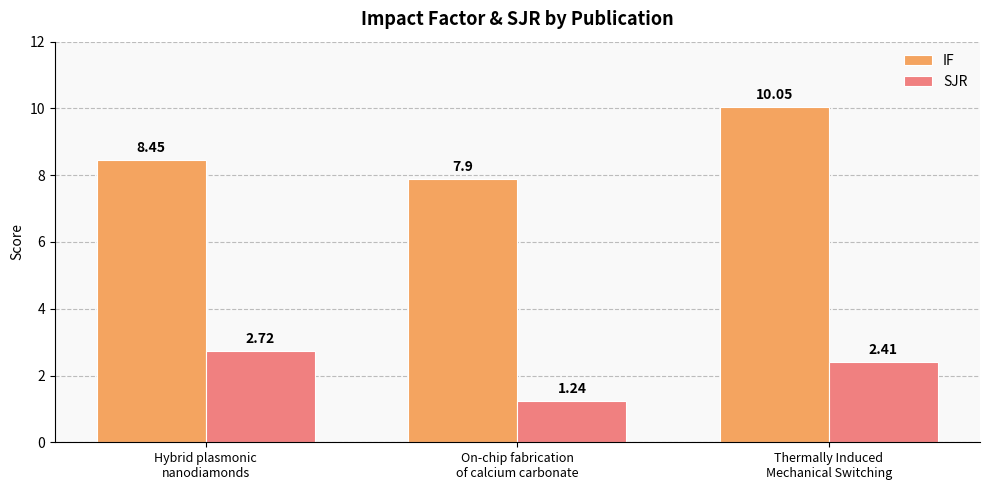

At which label is SJR closest to 1?

On-chip fabrication
of calcium carbonate